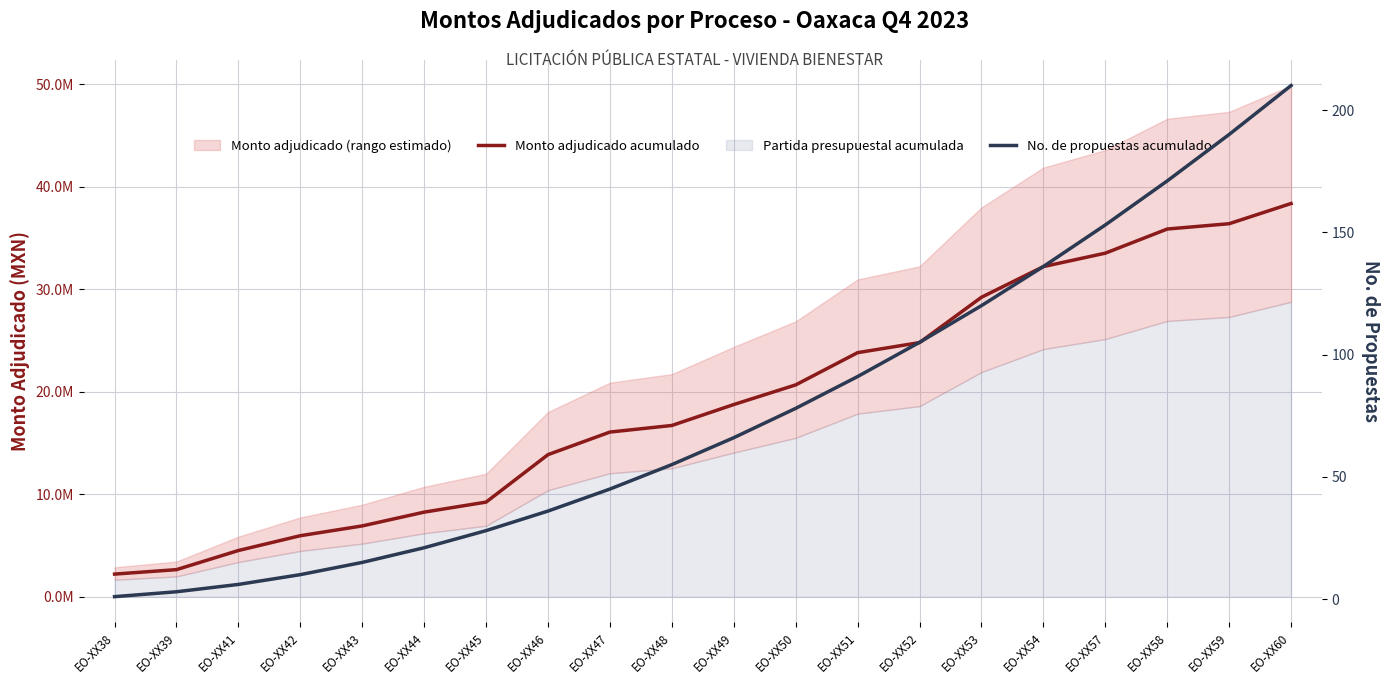

The Monto adjudicado acumulado series shows 3838002.2 at EO-XX38. True or false?

False